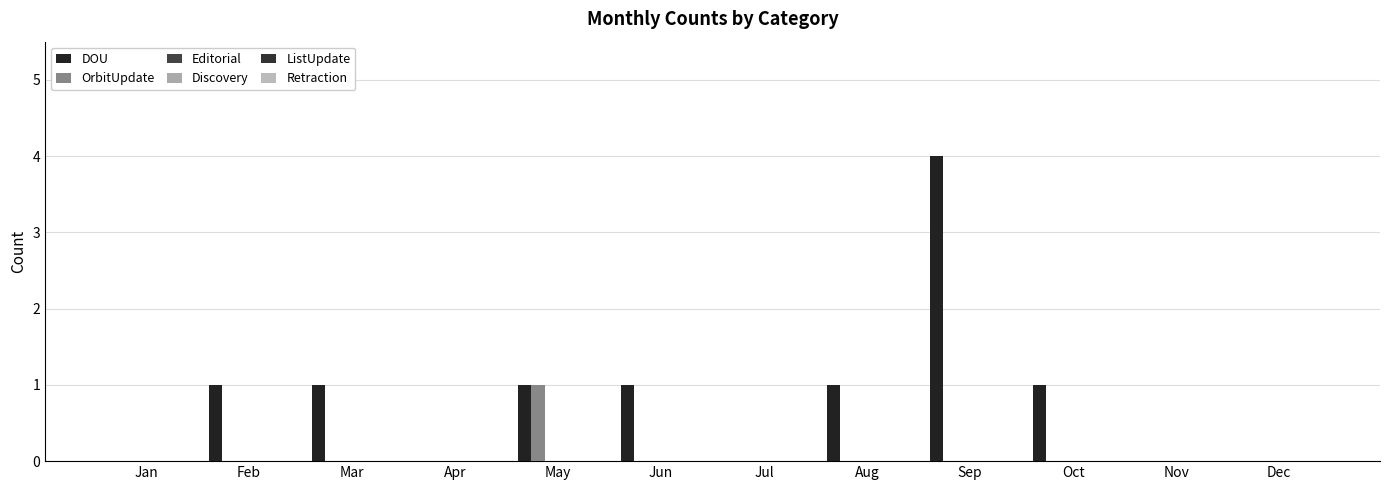

At how many categories does at least one series exceed 2?

1